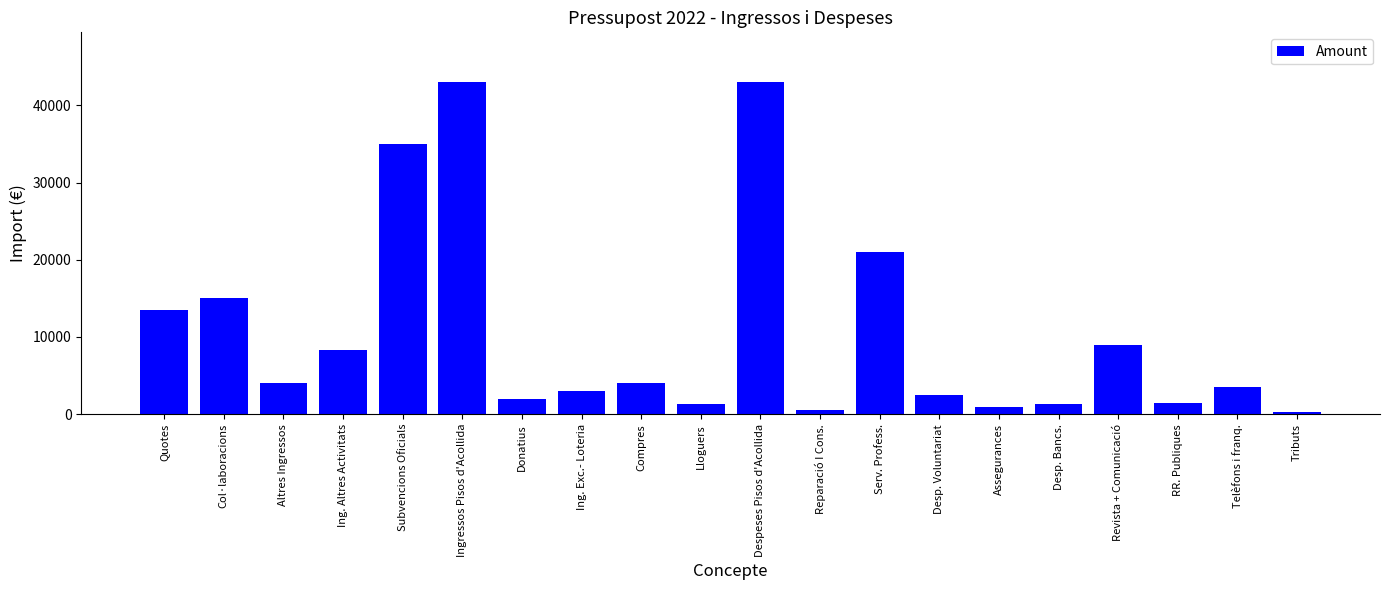

What is the label of the 13th bar from the right?

Ing. Exc.- Loteria